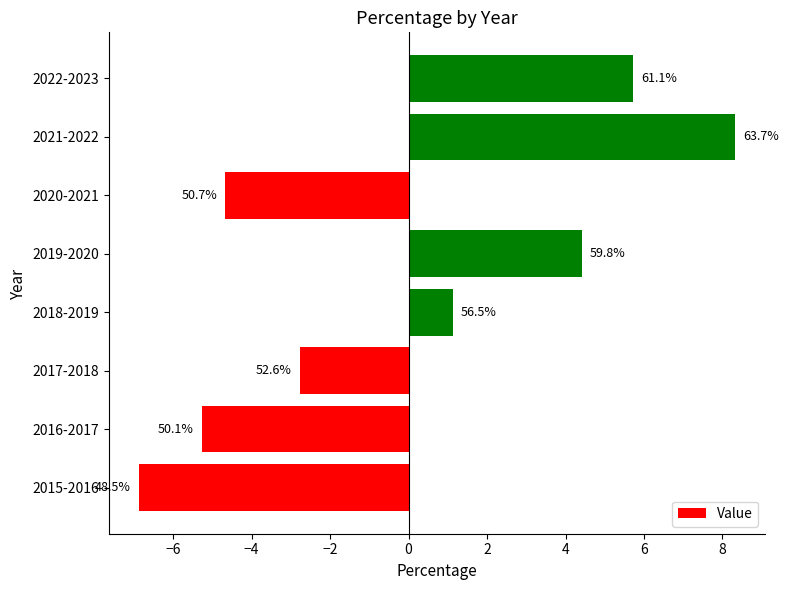

How many bars are there in total?

8